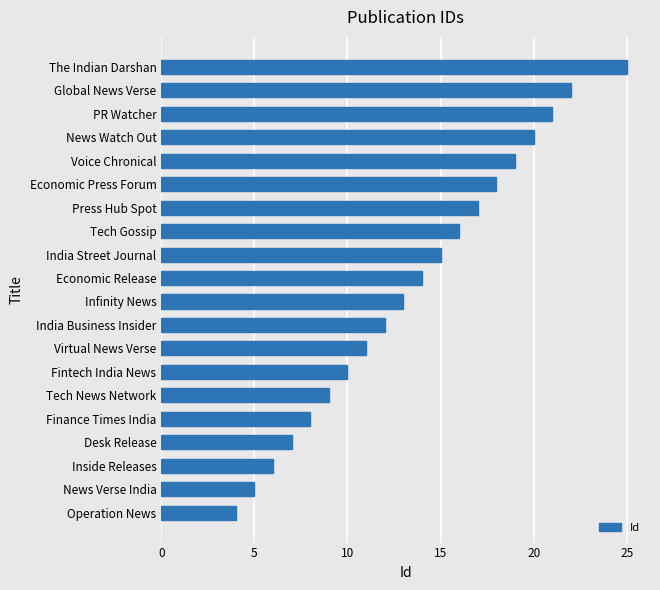

Does the chart contain stacked bars?

No